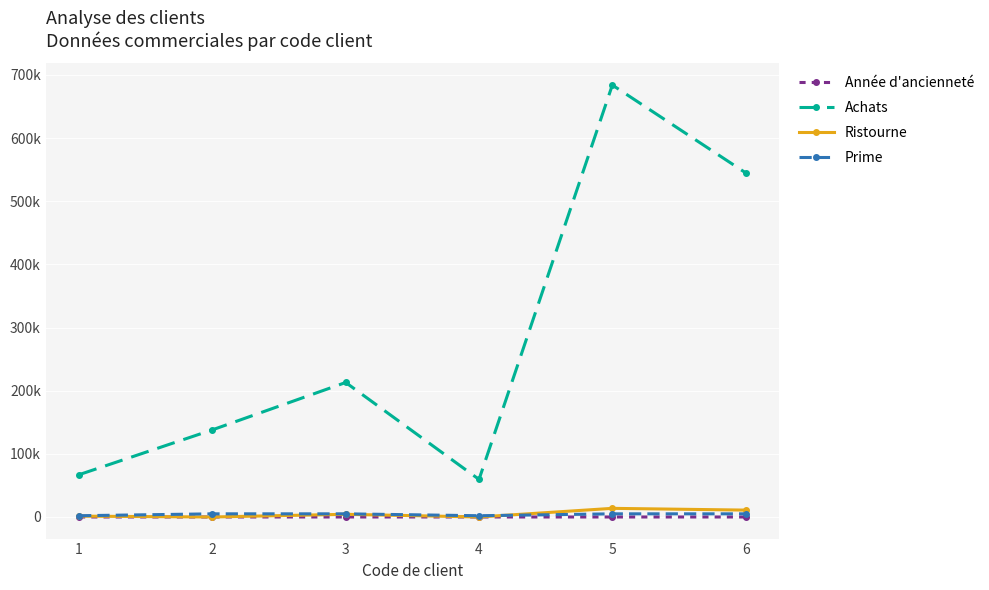

Is this an area chart (filled region under the line)?

No